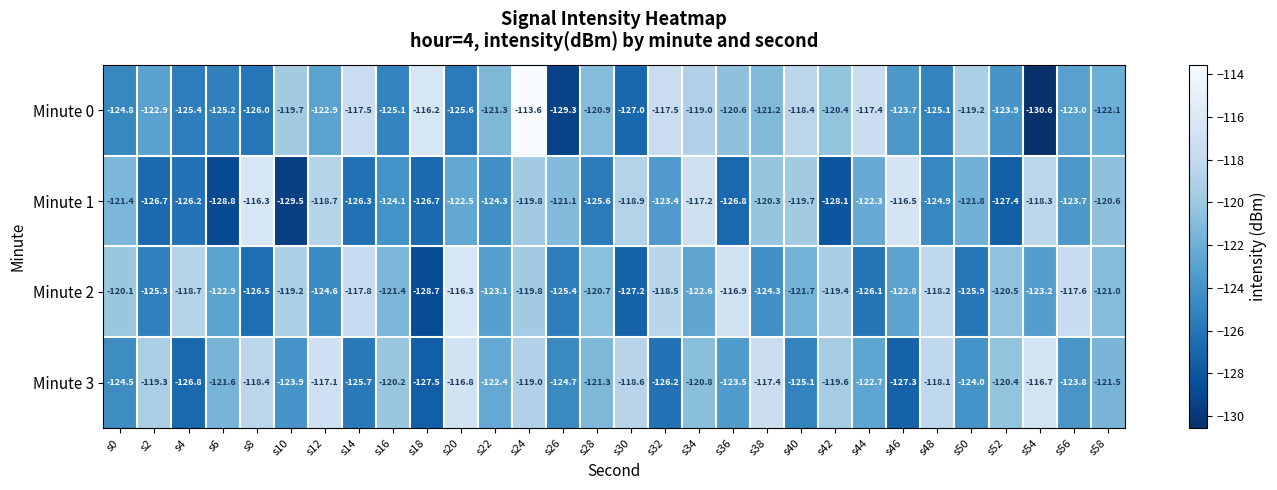

Which series has the largest range (max minus min)?

Minute 0